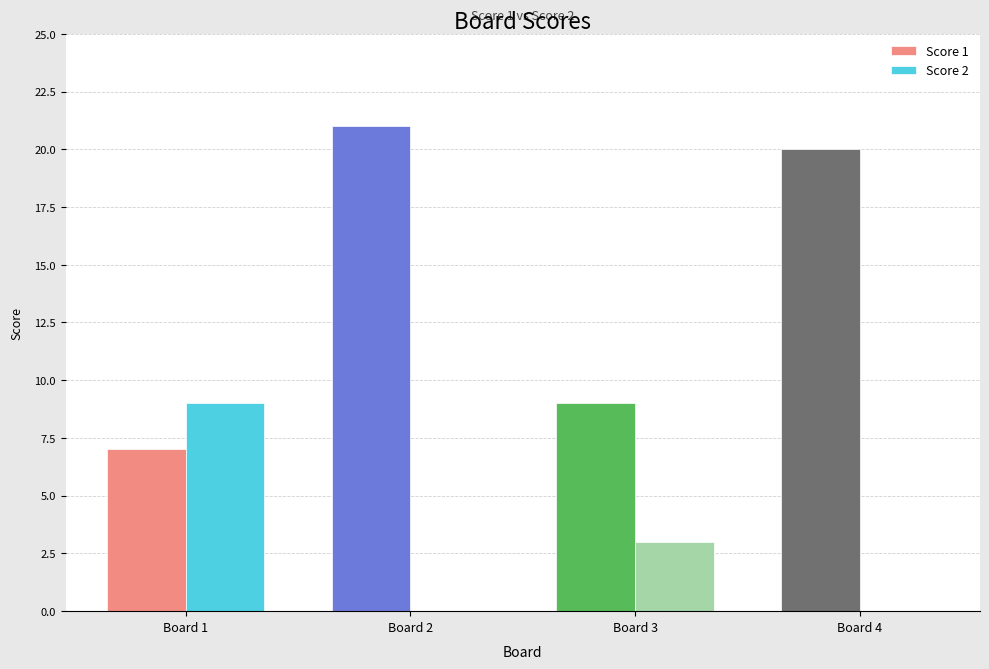

The value of Score 2 at Board 2 is -3. True or false?

False